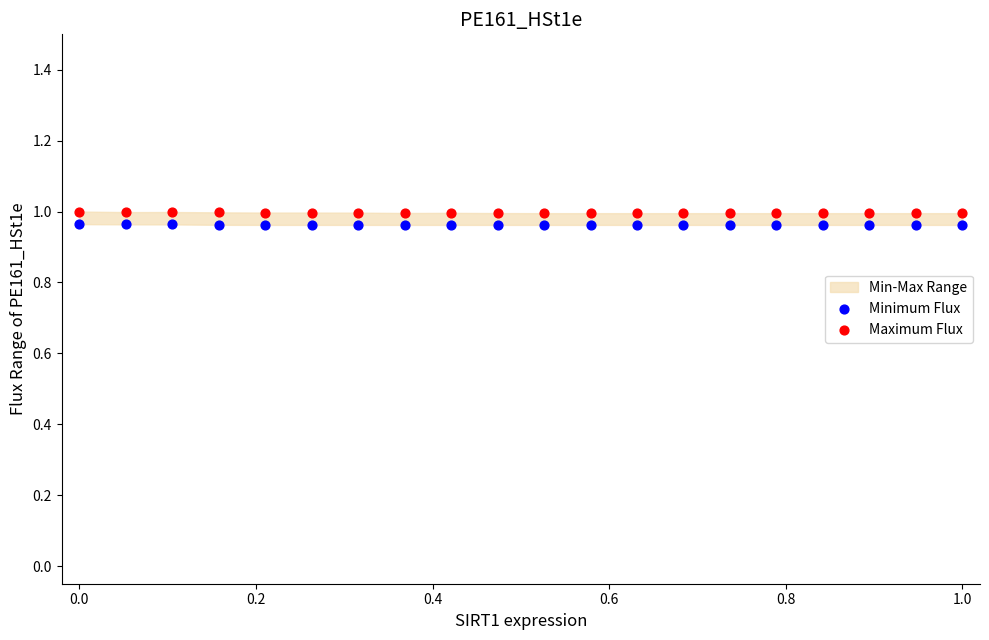

Which series reaches the maximum Y coordinate?

Maximum Flux